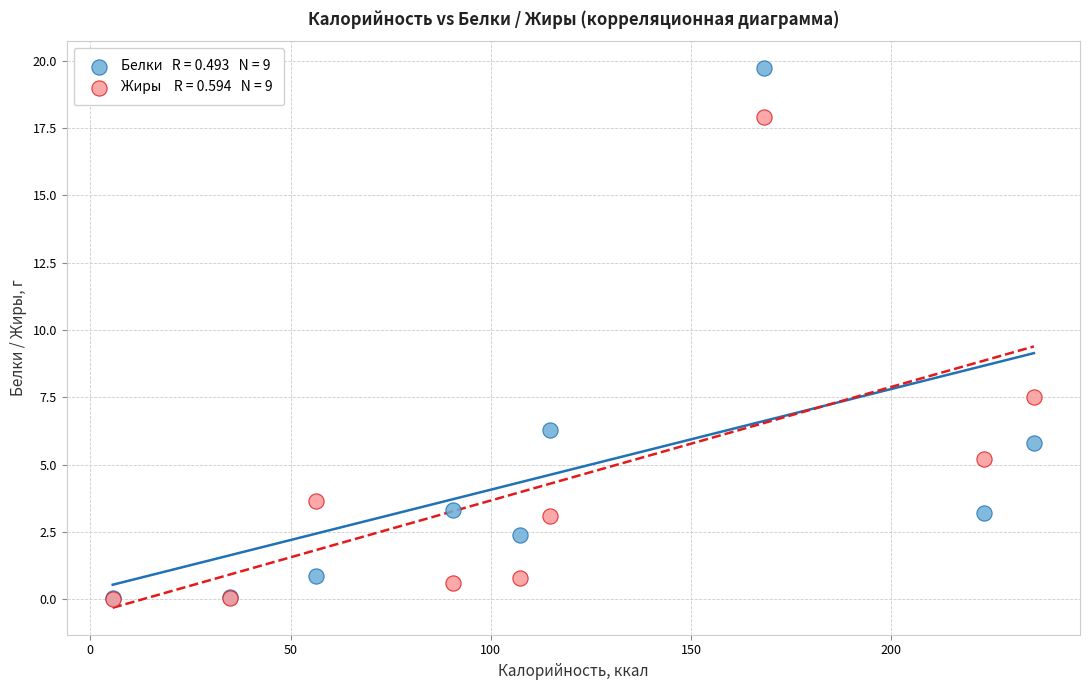

Across all series, what Y value is closest to 9?

7.5